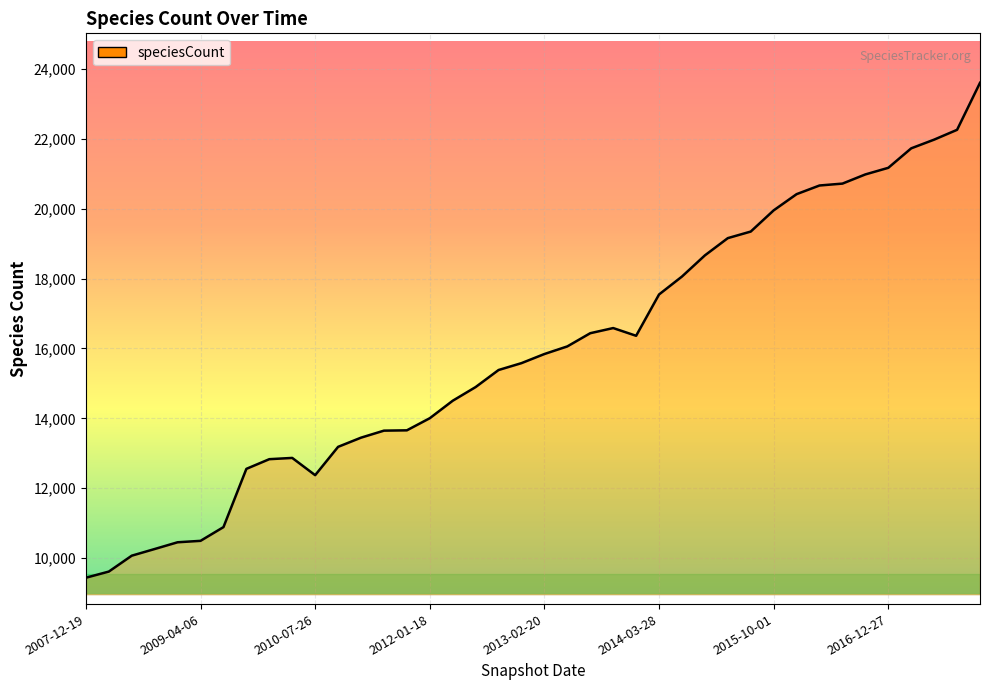

What is the difference between the maximum and minimum values?

14170